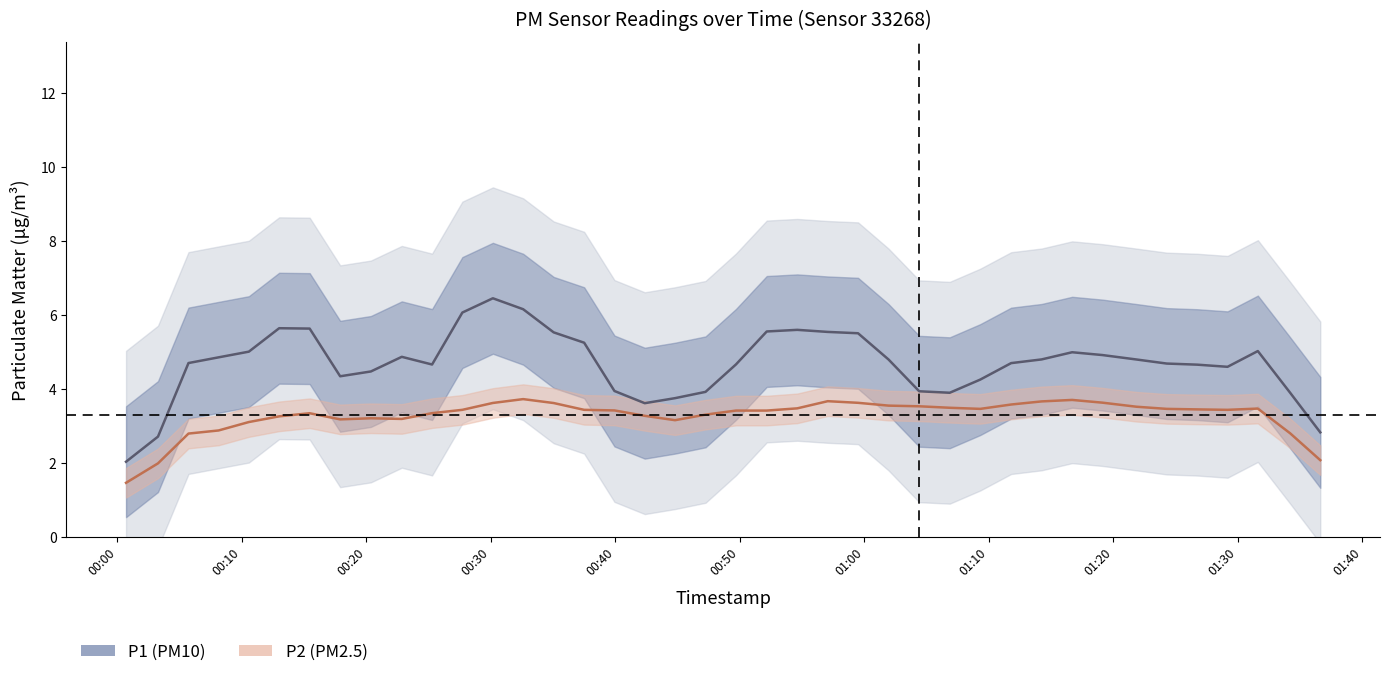

At how many categories does at least one series exceed 5?

13